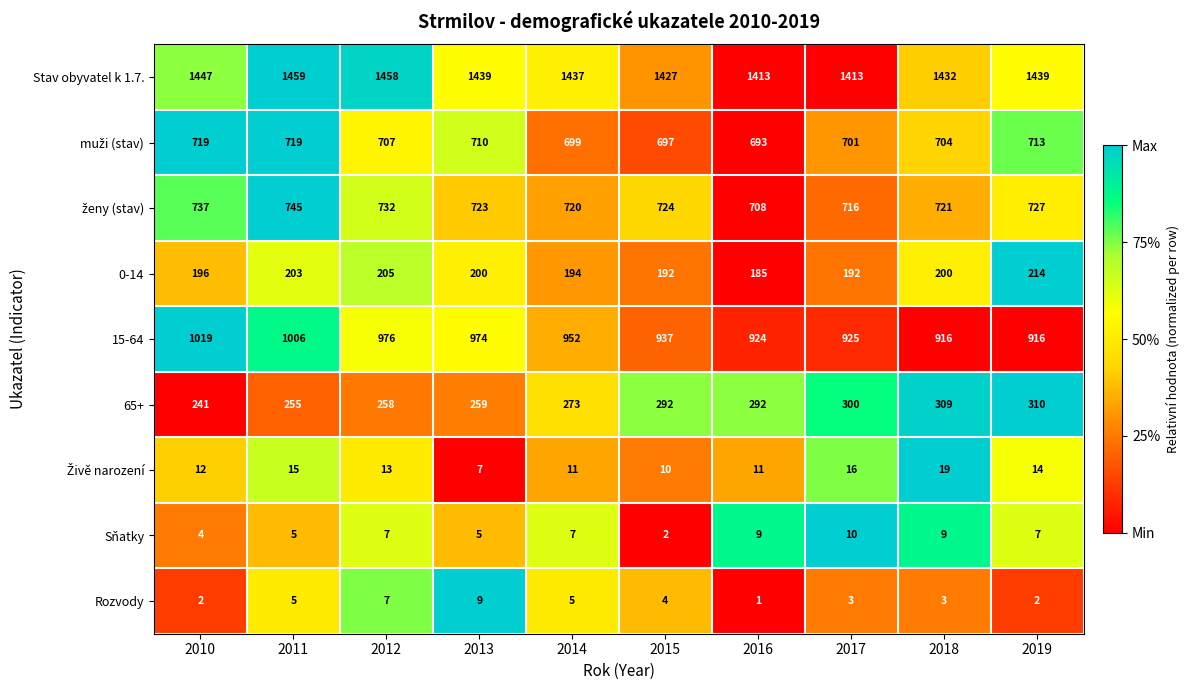

Read the 15-64 value at 2011, to the nearest 10.

1010